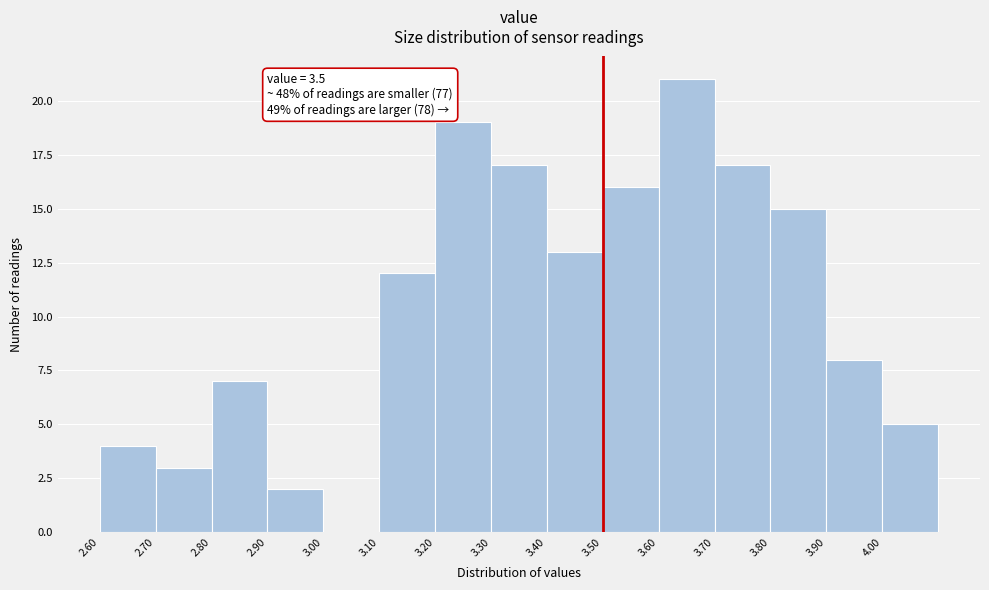

Which range on the x-axis has the tallest bar?

3.6 to 3.7